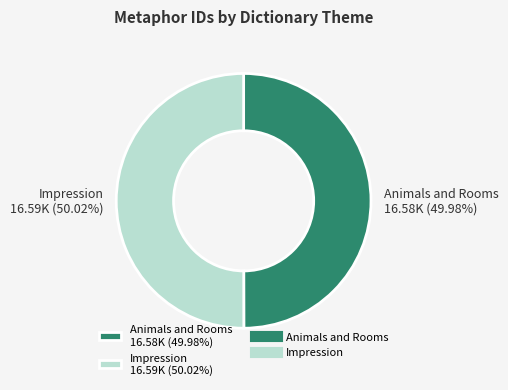

True or false: Impression accounts for 59% of the total.

False